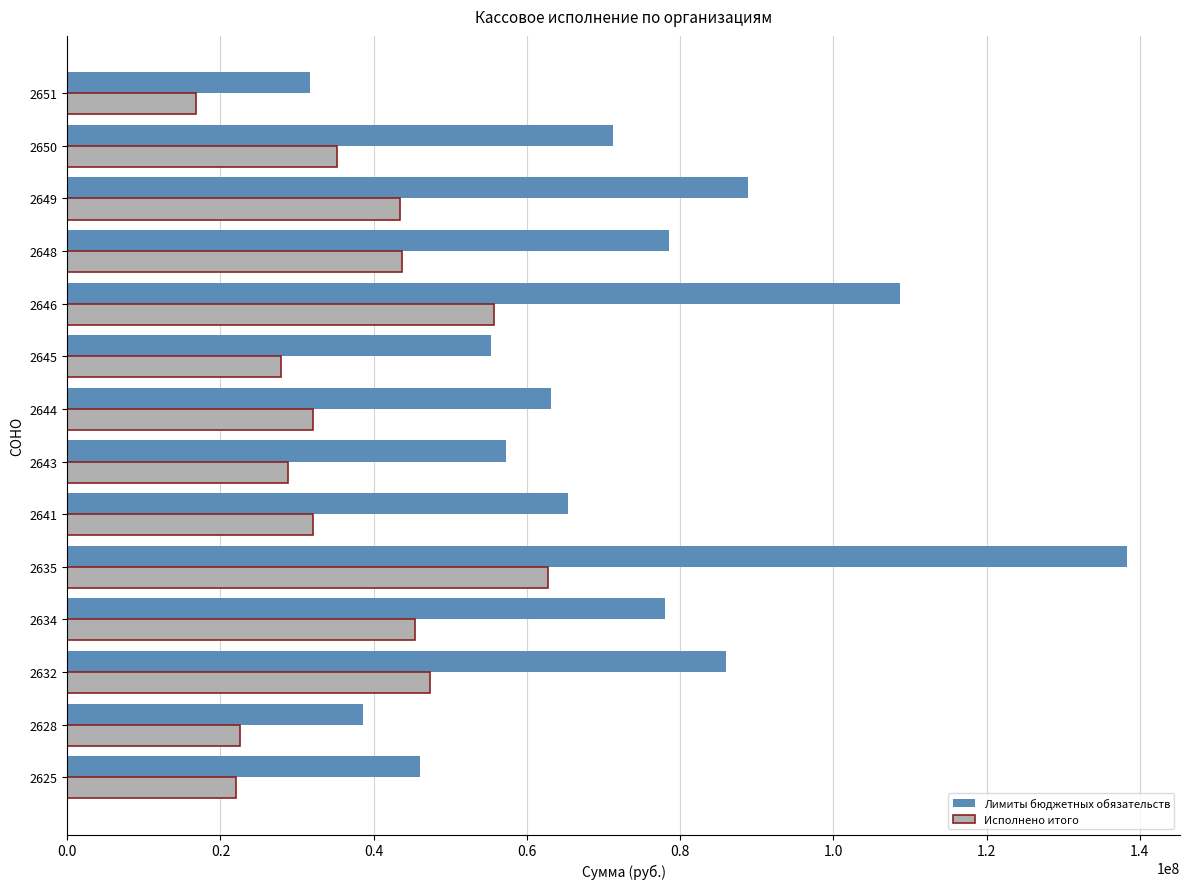

Which series has the widest spread of values?

Лимиты бюджетных обязательств